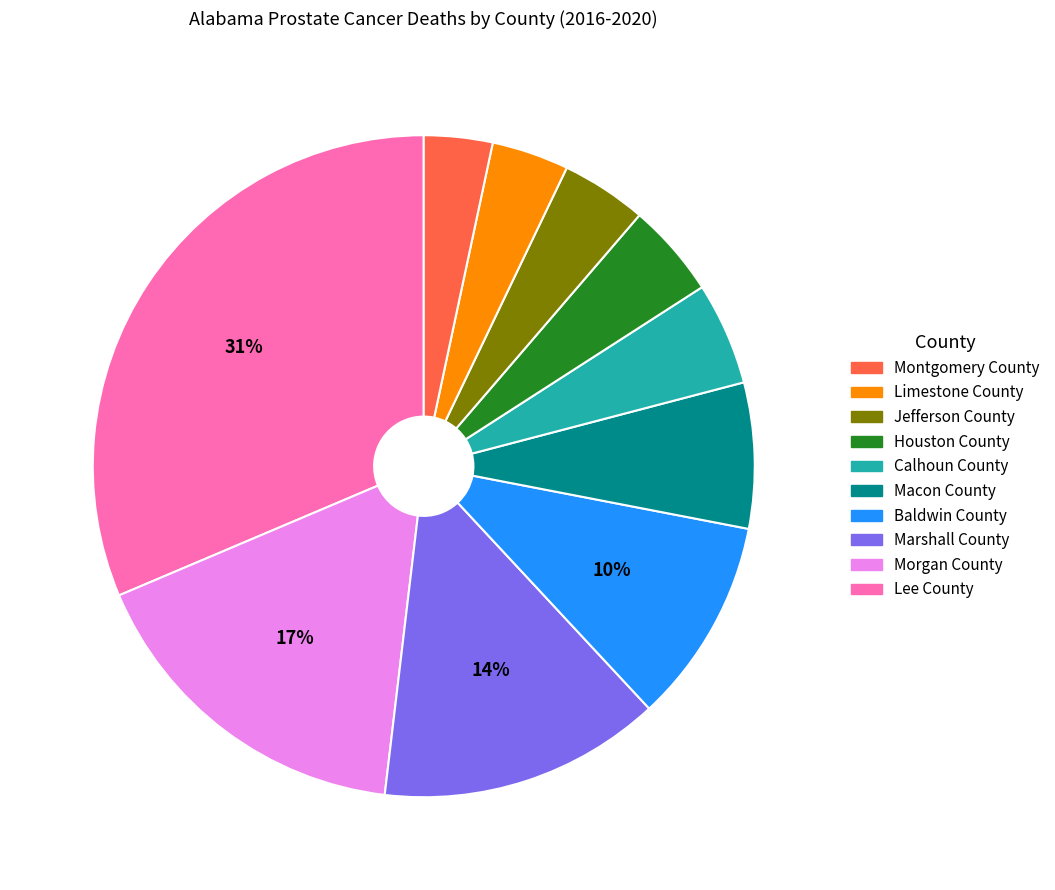

To the nearest percent, what is the average slice percentage?

10%